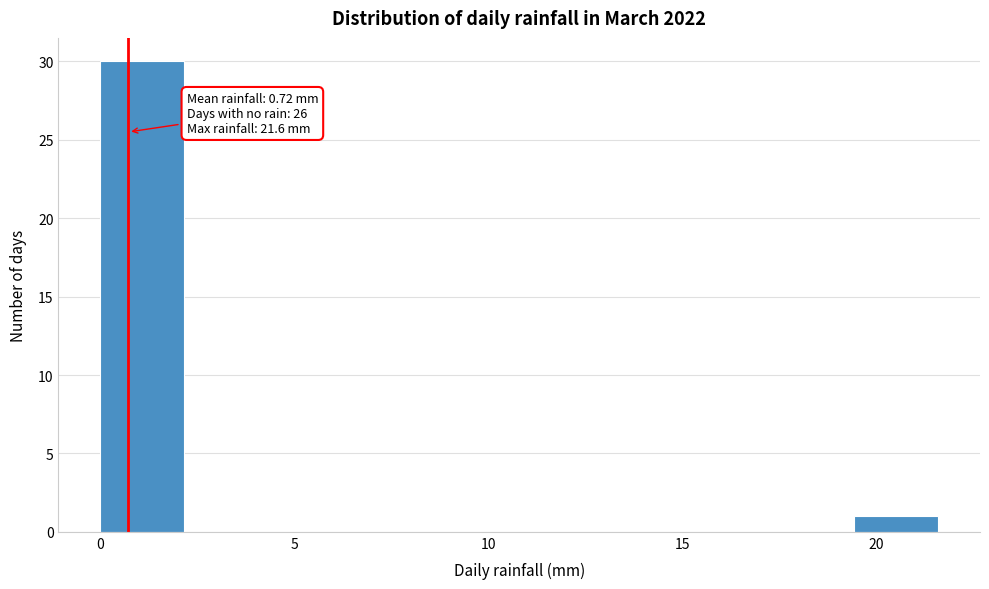

Over which range of the x-axis is the bar tallest?

0.0 to 2.0